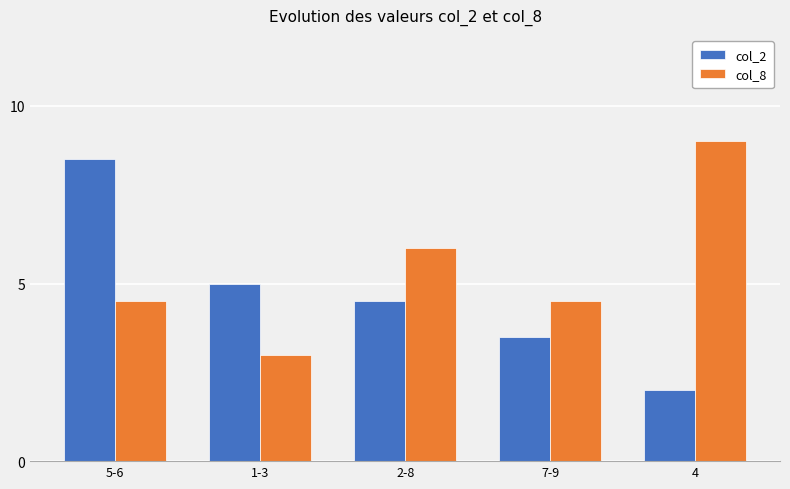

Is the value of col_8 at 5-6 greater than the value of col_2 at 7-9?

Yes